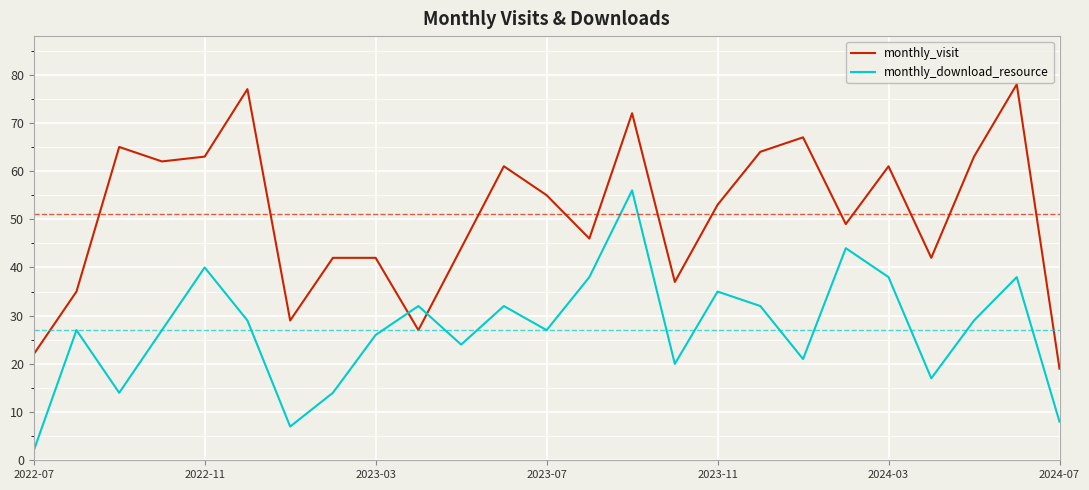

What is the maximum value for monthly_download_resource?

56